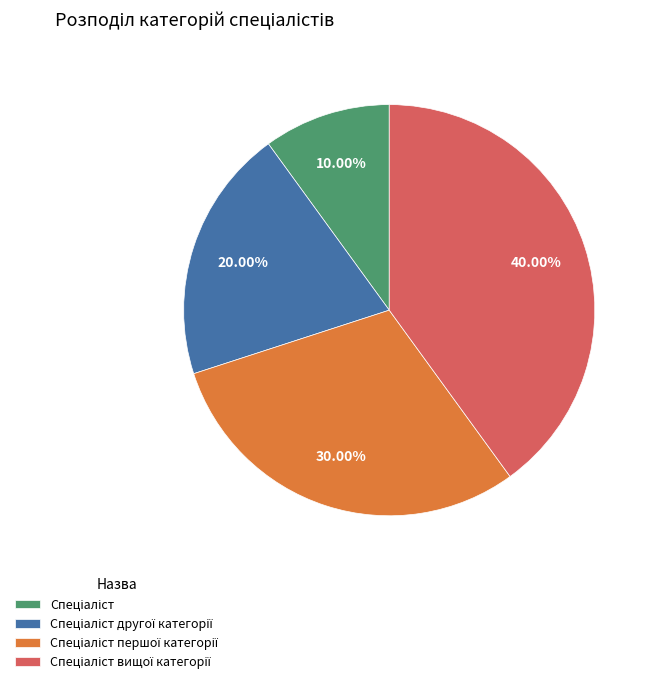

How many segments does this pie chart have?

4